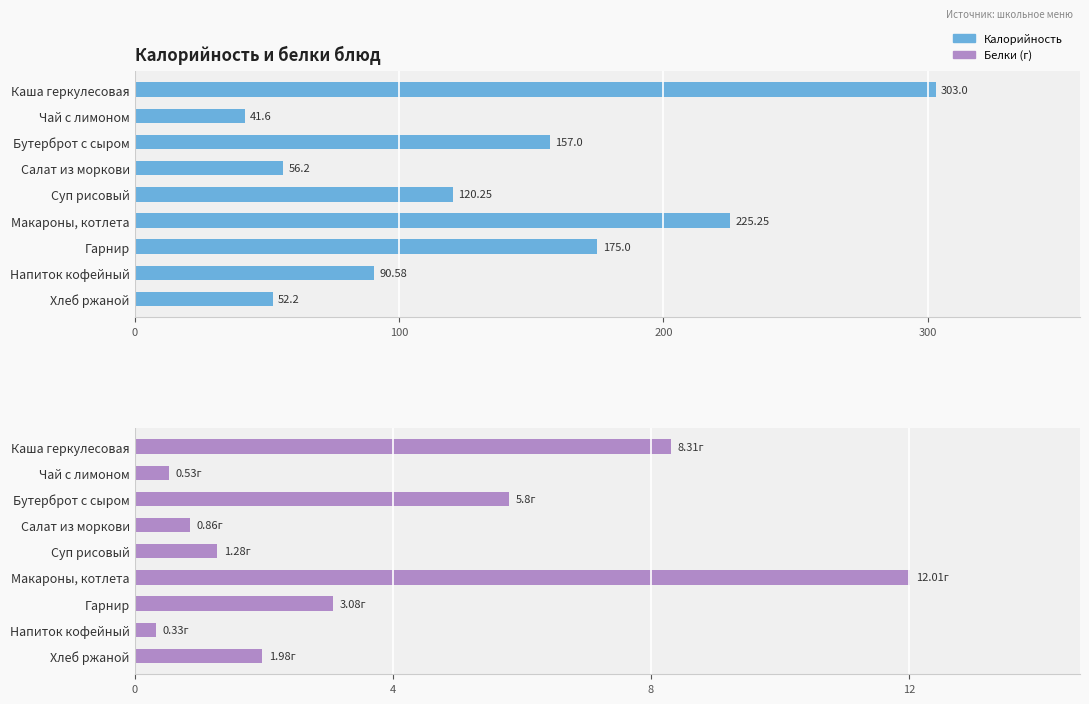

Reading left to right, extract all data points from this chart.

Калорийность: 303.0	41.6	157.0	56.2	120.2	225.2	175.0	90.6	52.2
Белки: 8.3	0.5	5.8	0.9	1.3	12.0	3.1	0.3	2.0